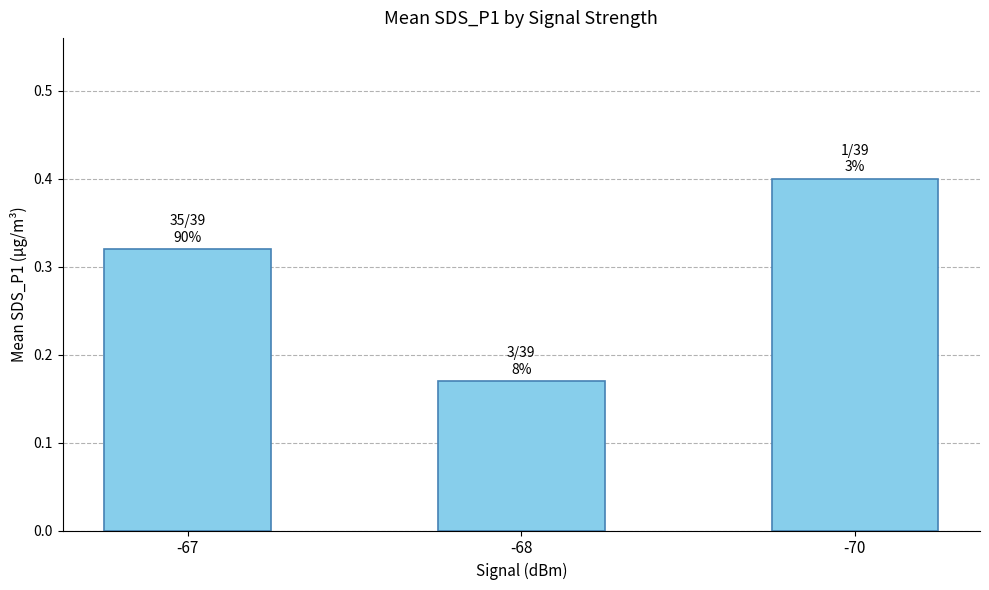

Where is the data nearest to the value 0?

-68